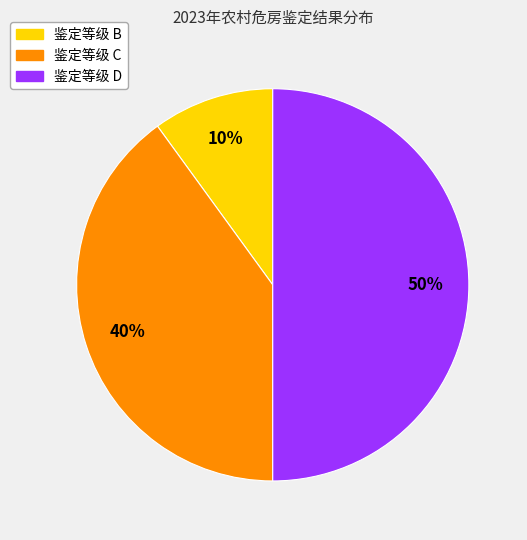

To the nearest percent, what is the average slice percentage?

33%